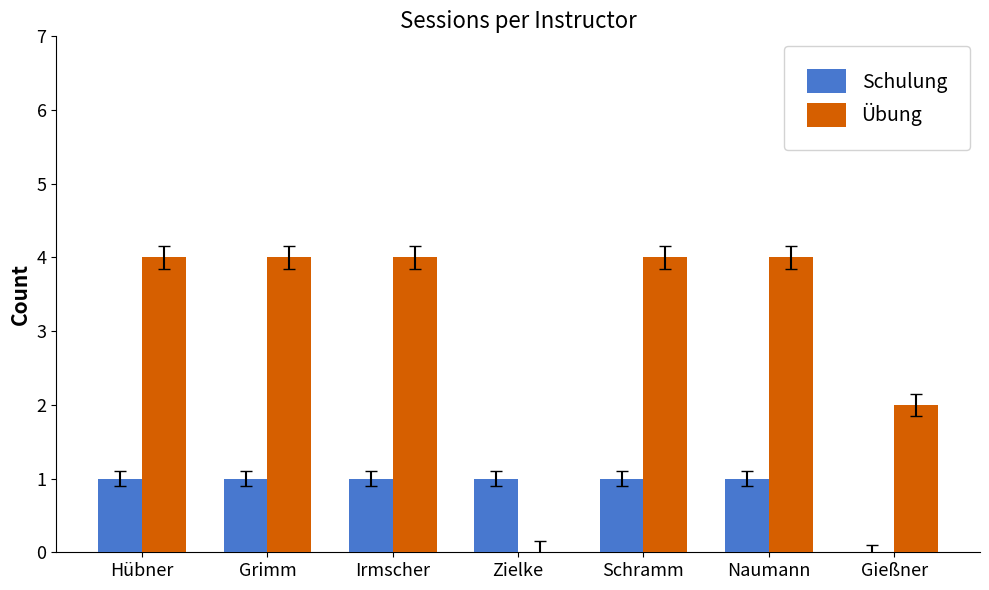

What is the sum of all Übung values?

22